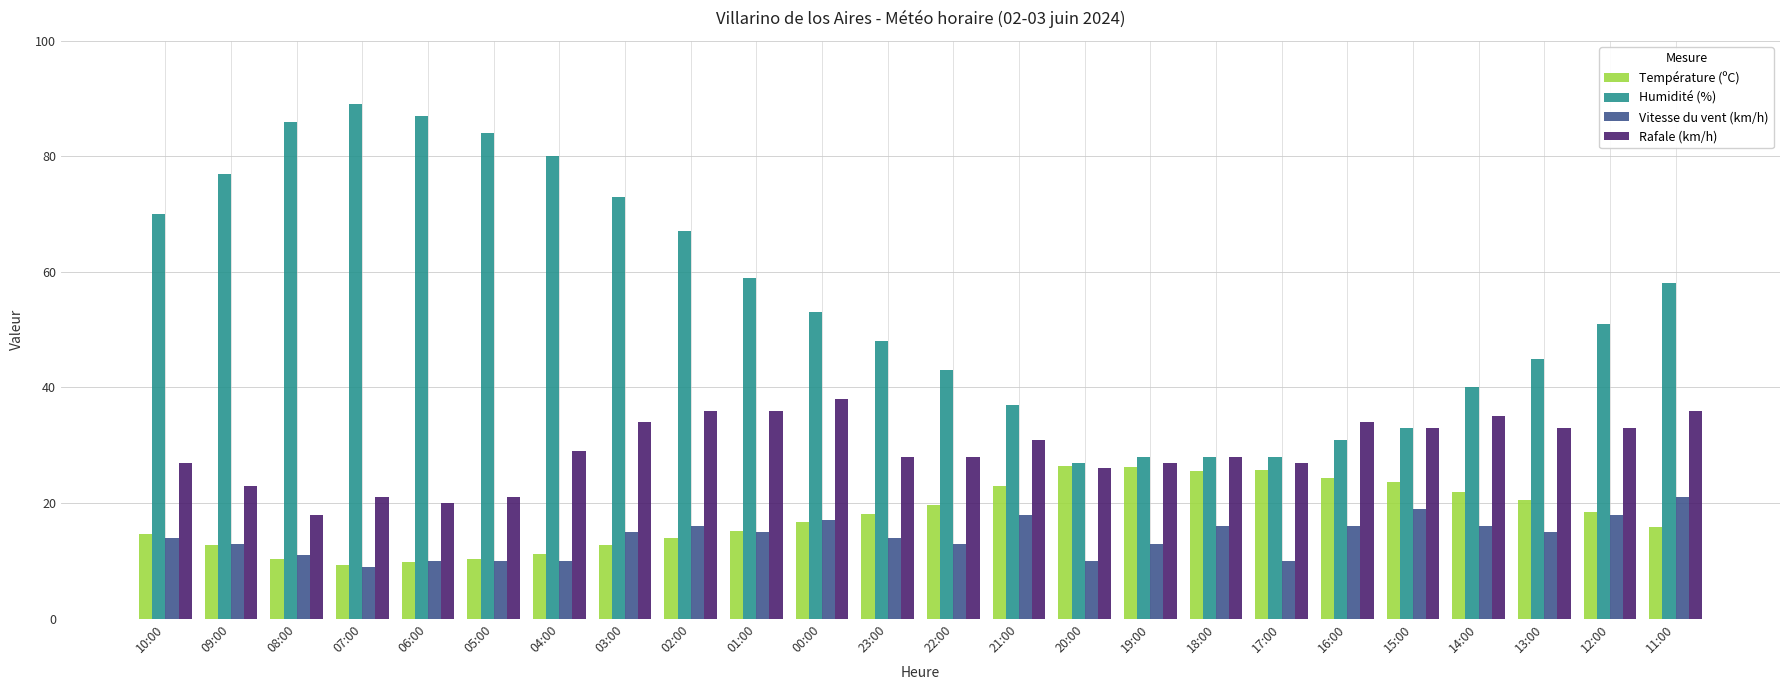

Rank the series by their maximum value, from highest to lowest.

Humidité (%), Rafale (km/h), Température (ºC), Vitesse du vent (km/h)